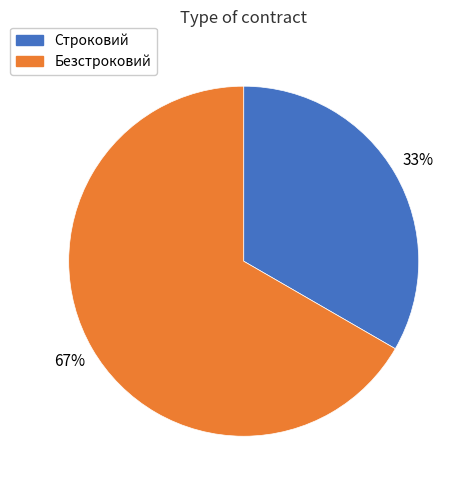

How many segments does this pie chart have?

2